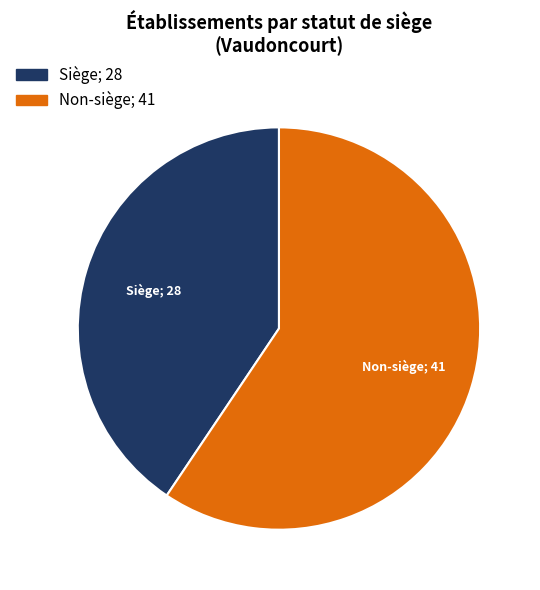

Is there any slice that represents more than half of the pie?

Yes